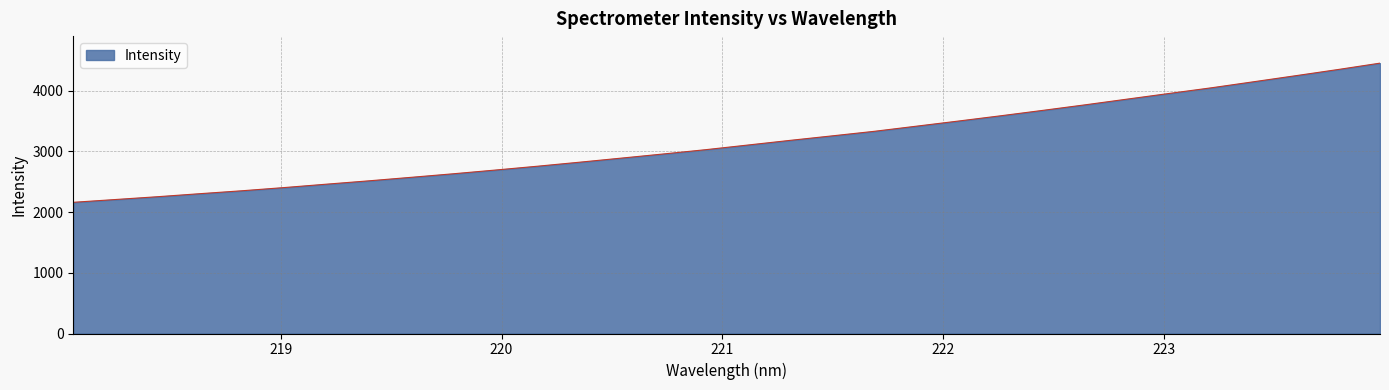

How many values are below 3103?

16